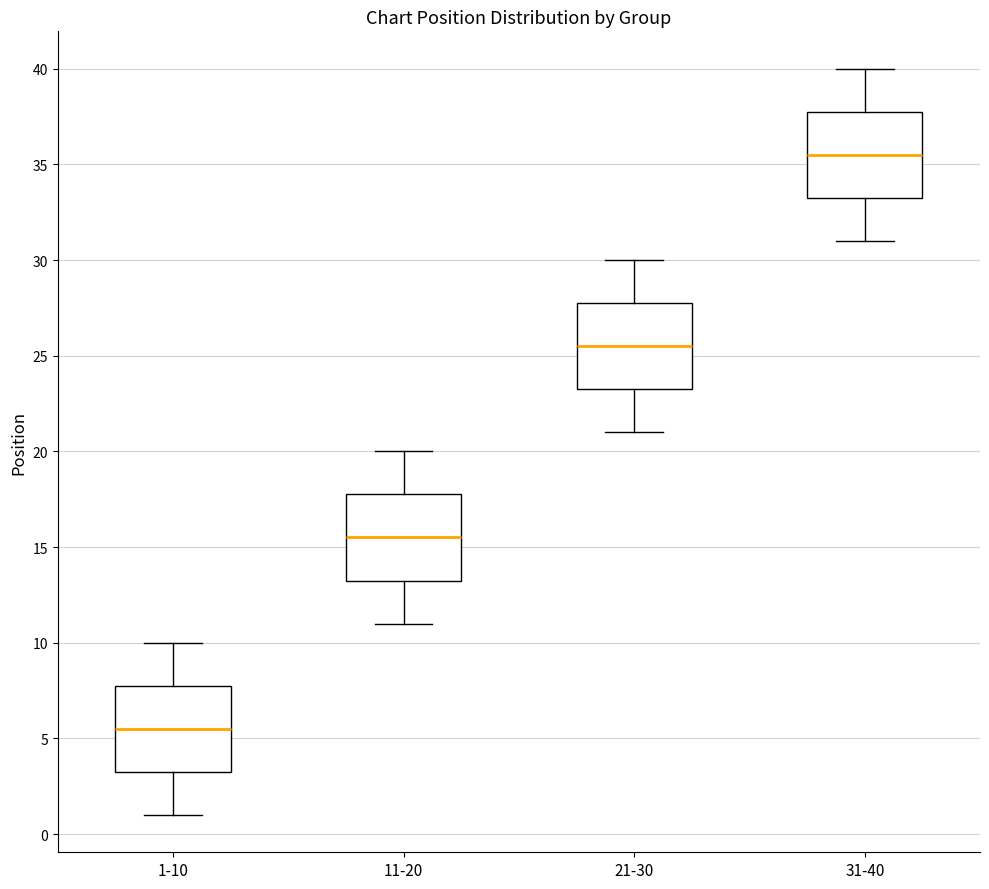

Which box's median line is the highest?

31-40